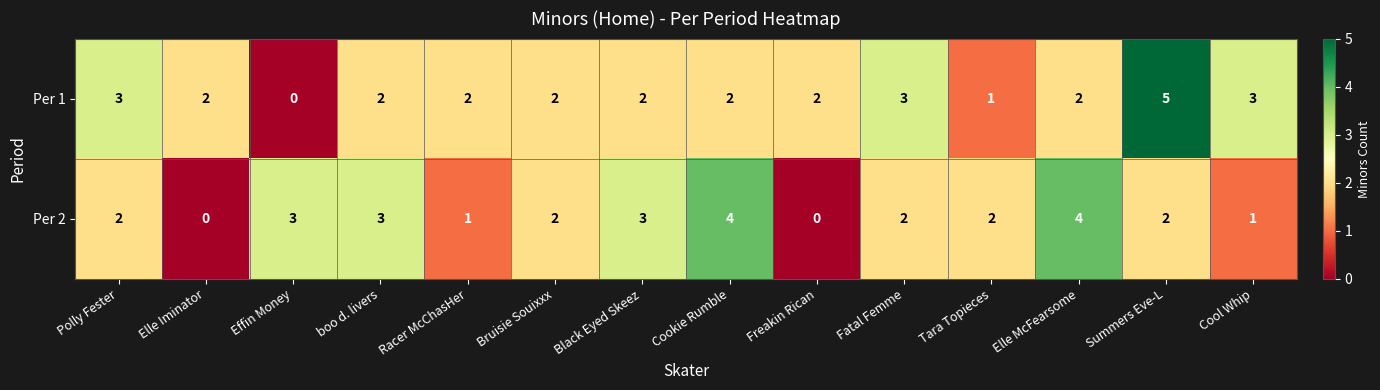

How many values in the Per 2 series are below 2?

4